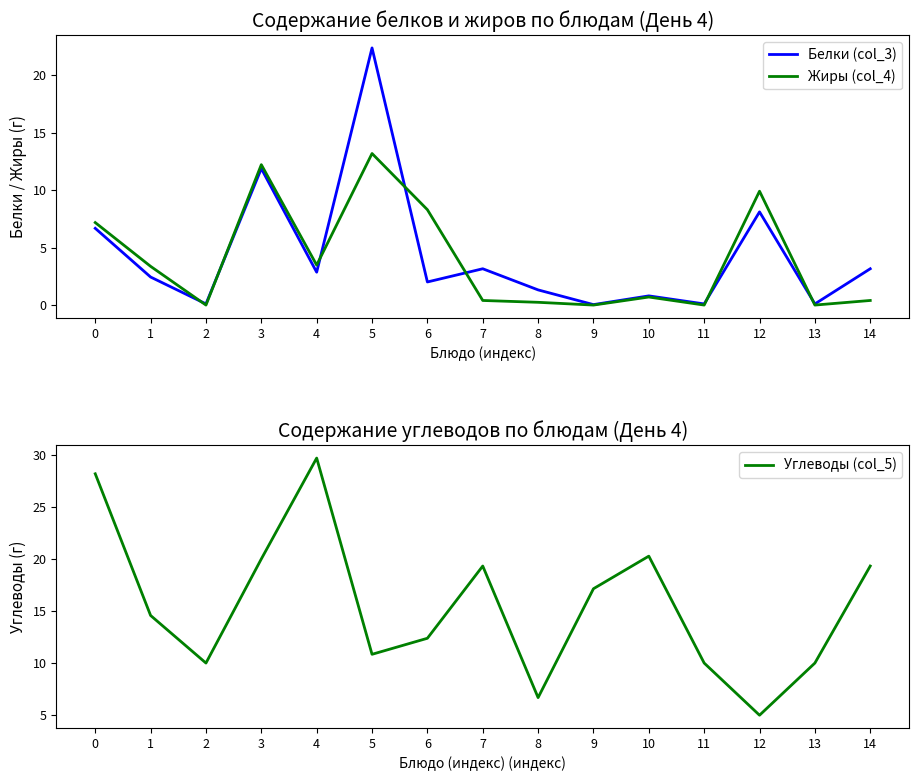

Does the chart display data point markers on the line(s)?

No